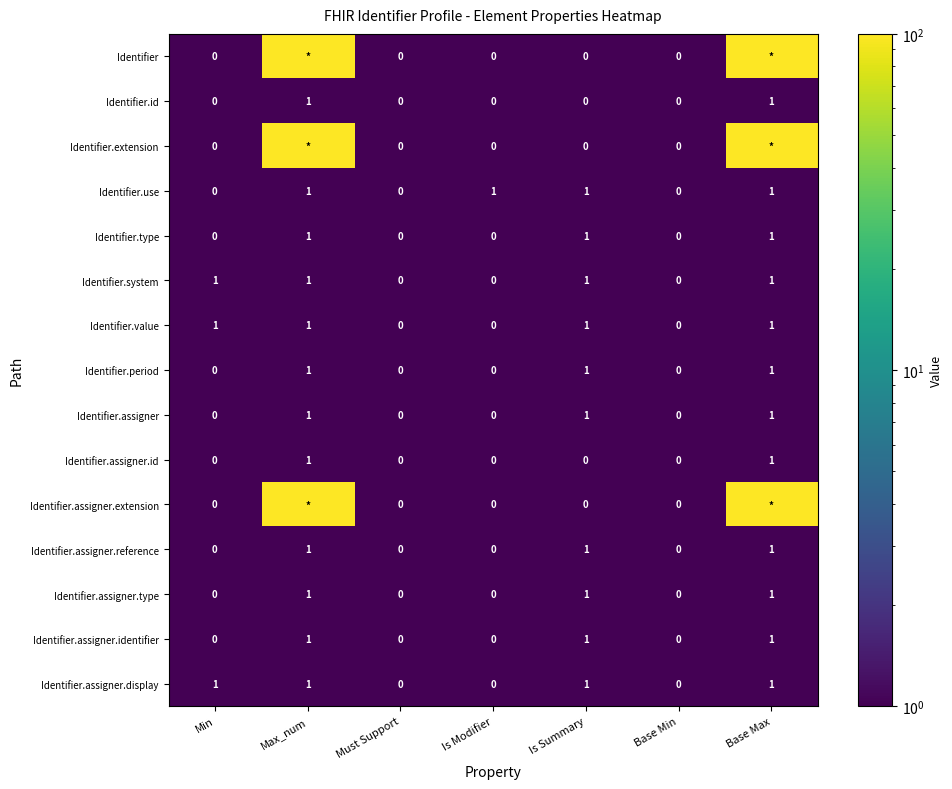

The Identifier.period series shows 0 at Base Max. True or false?

False